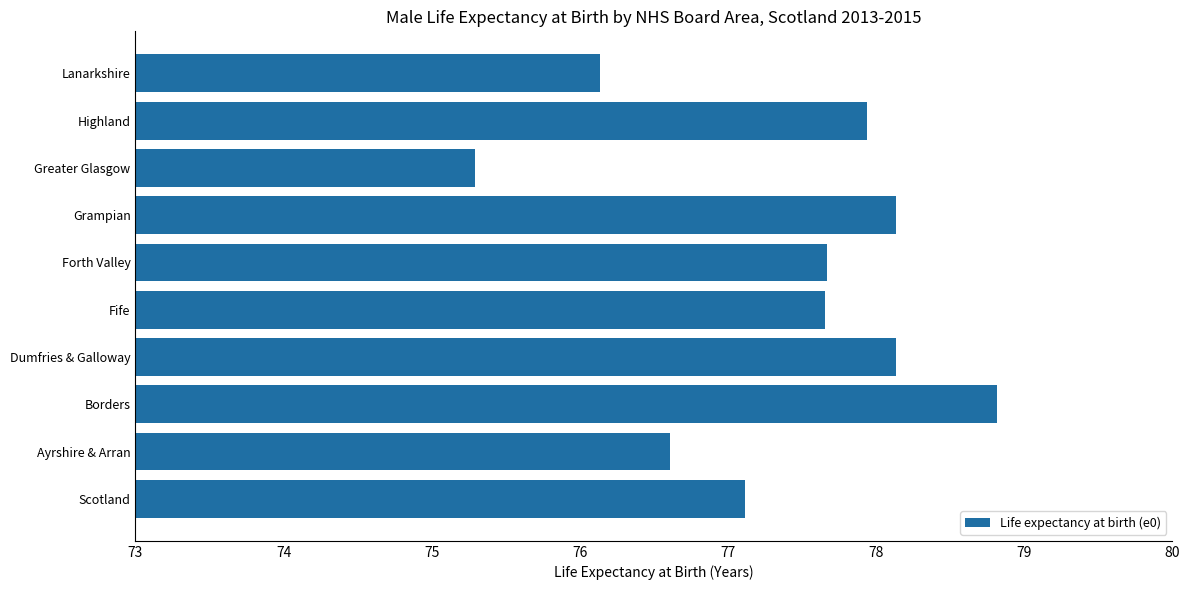

The chart shows a value of 24.9 at Ayrshire & Arran. True or false?

False